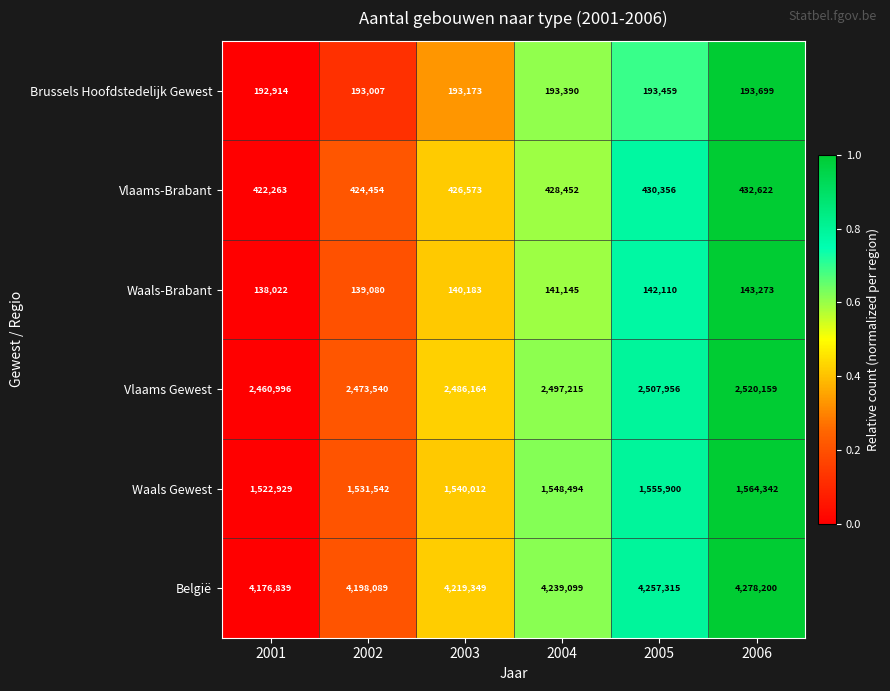

Which series changed the most between 2002 and 2006?

België